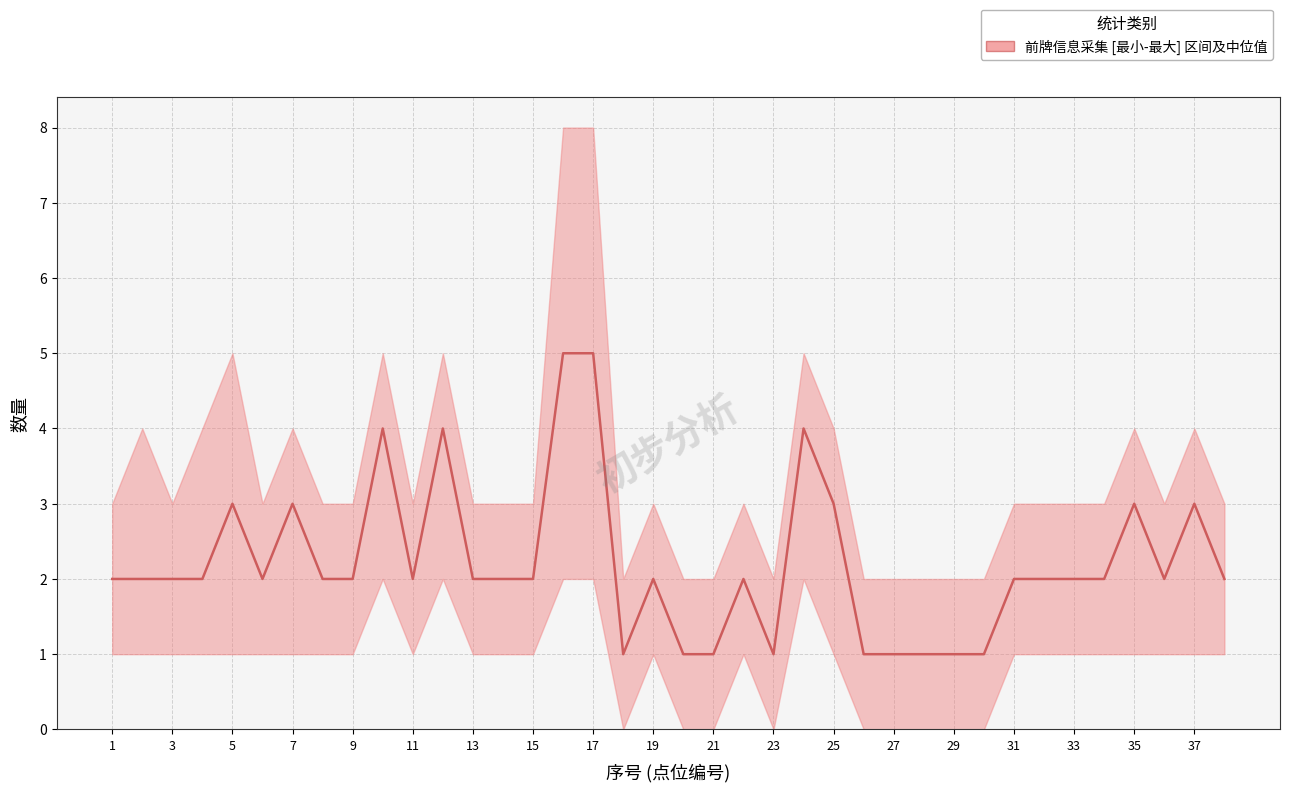

How many lines are shown in the chart?

1